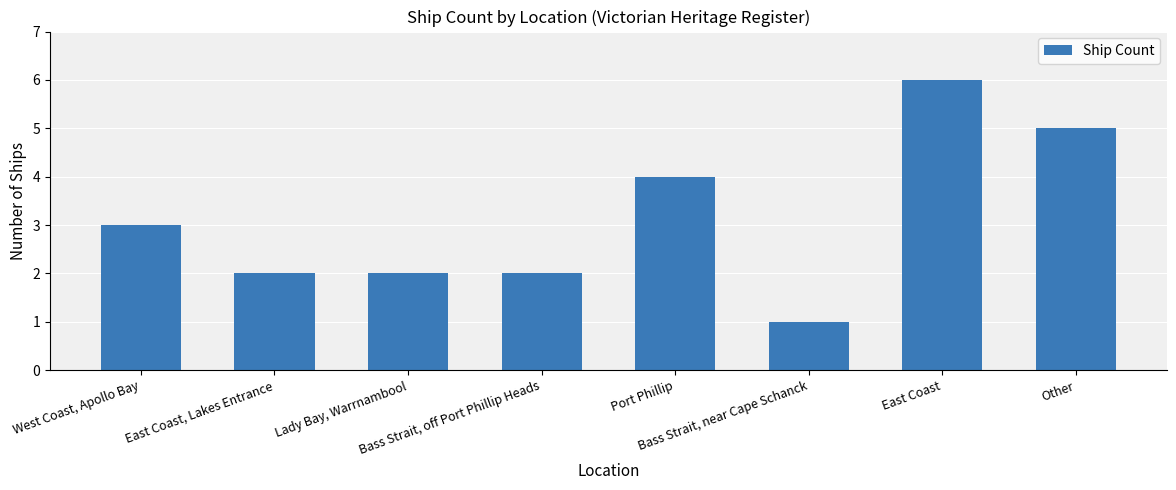

How many bars are there in total?

8